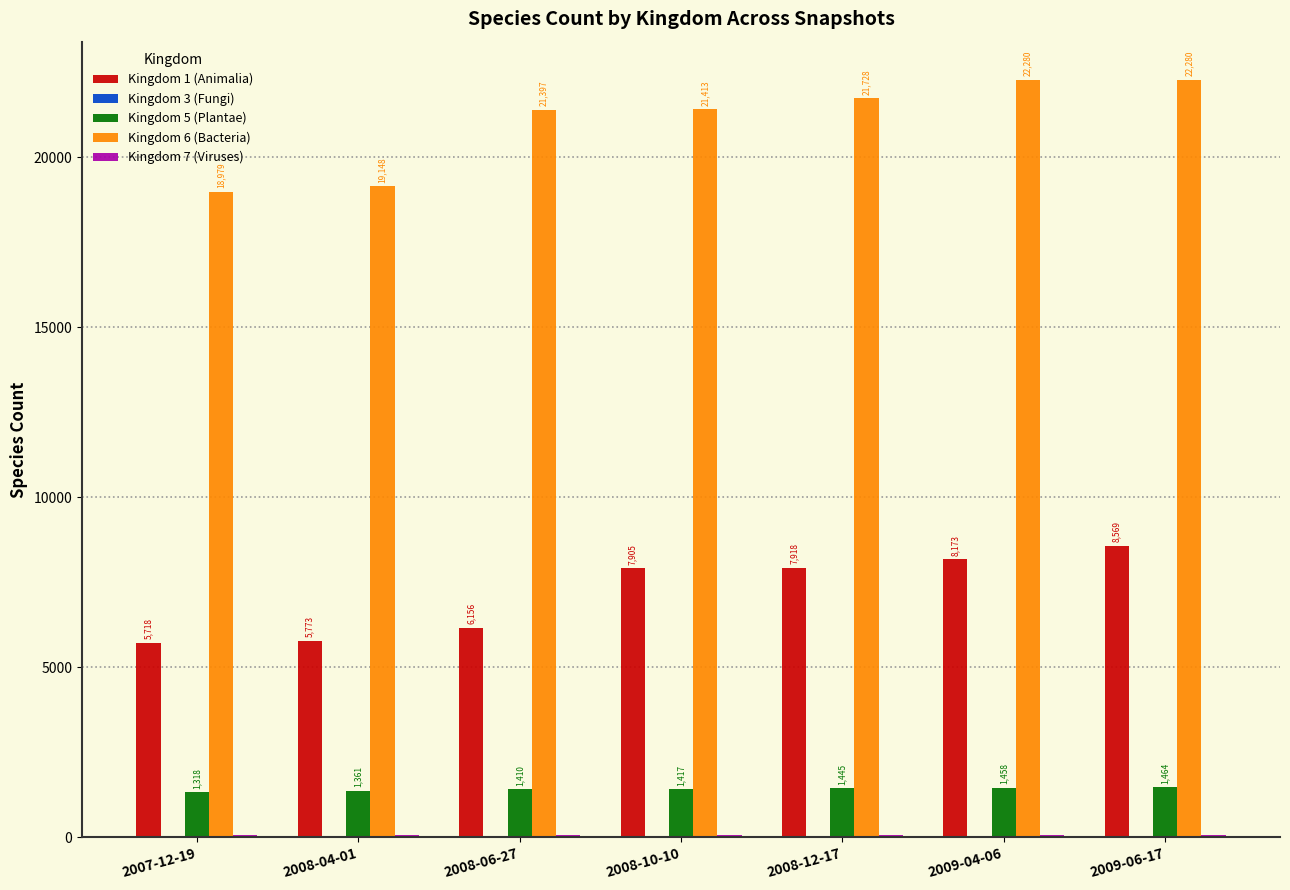

How many groups of bars are there?

7